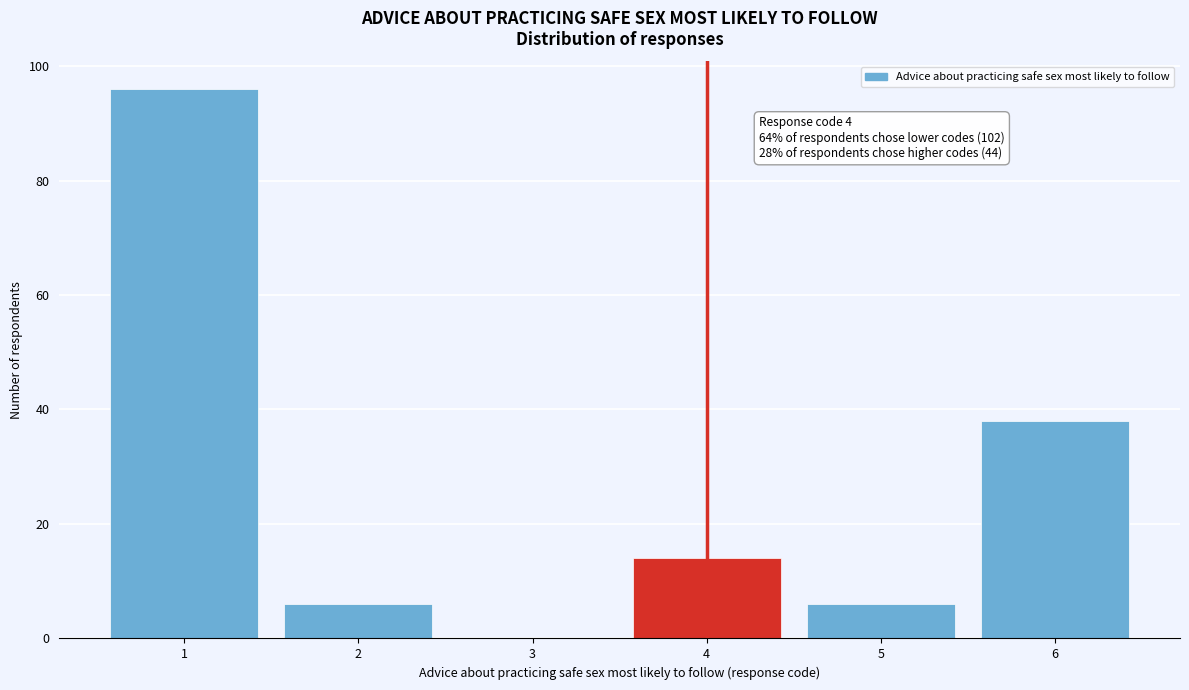

What is the maximum value shown in the chart?

96